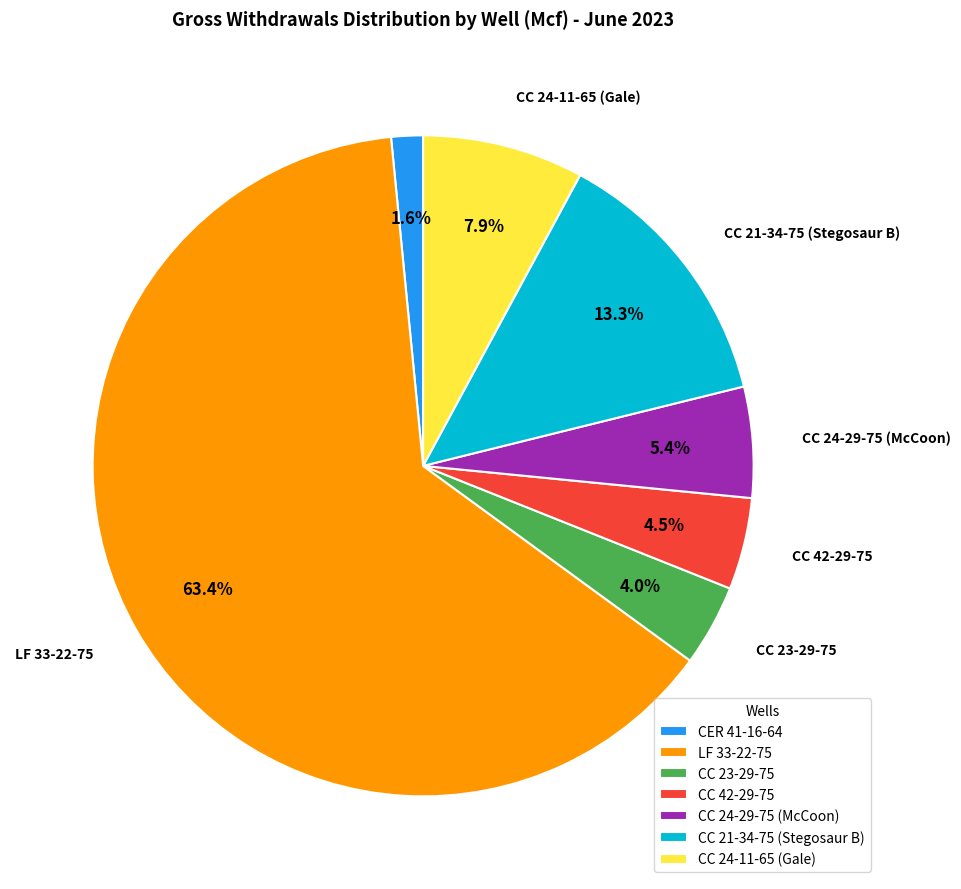

Do CC 42-29-75 and CC 21-34-75 (Stegosaur B) together represent more than half of the pie?

No